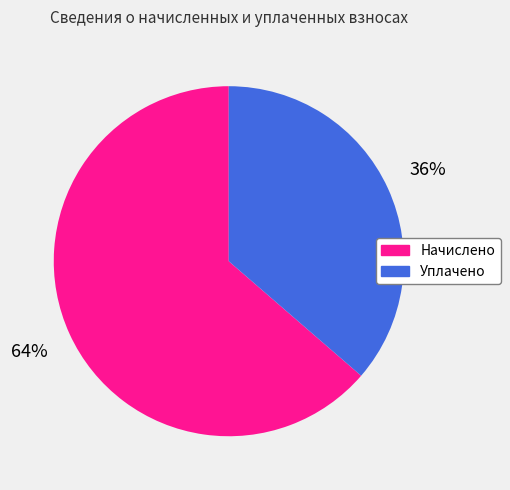

Count the number of slices in the pie.

2